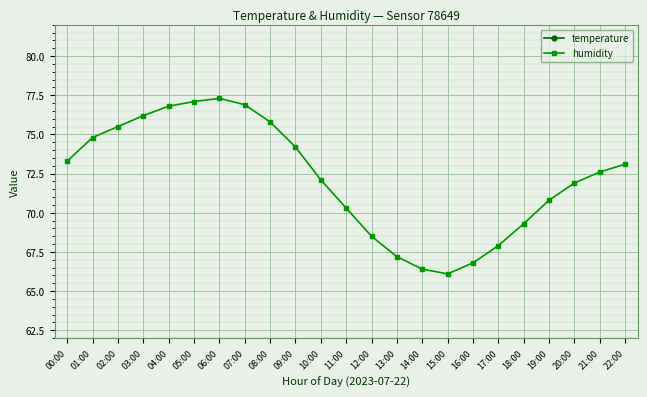

Count the number of data series in this chart.

2